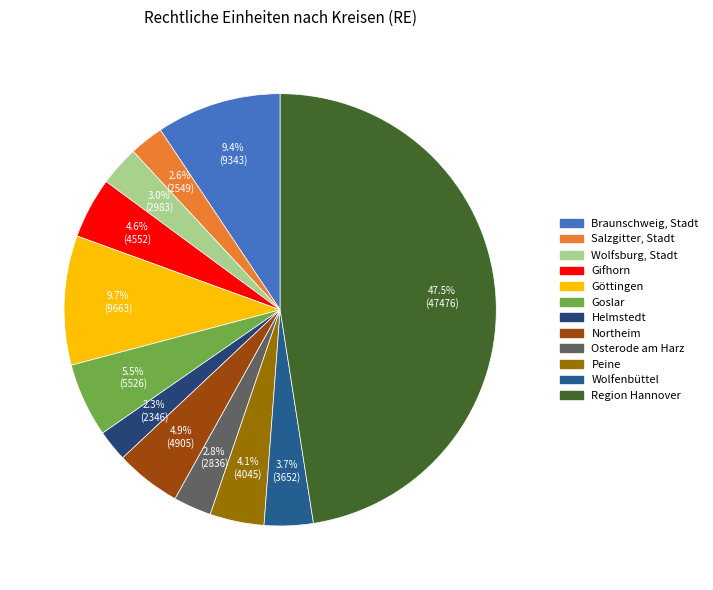

What percentage is the Goslar slice, to the nearest percent?

6%